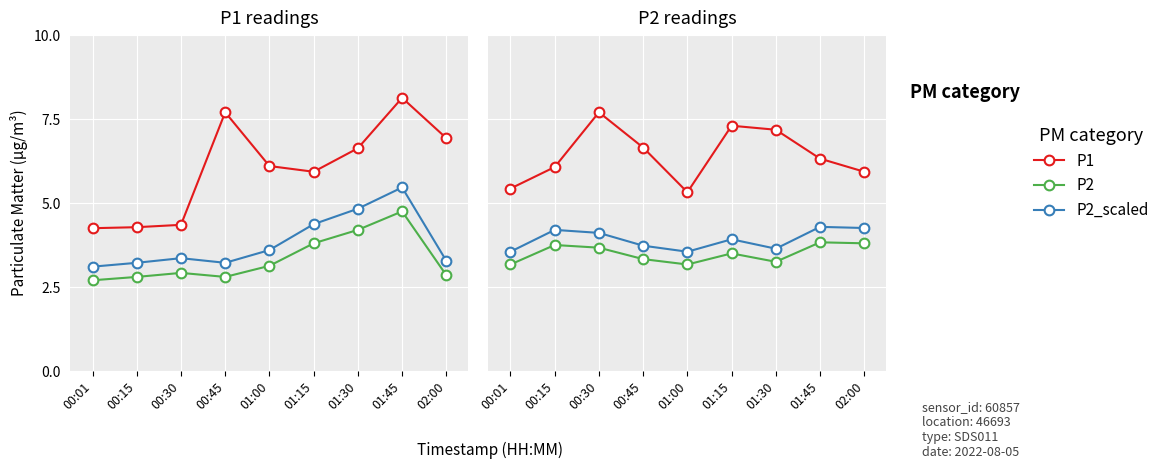

Which series changed the most between 00:30 and 02:00?

P1